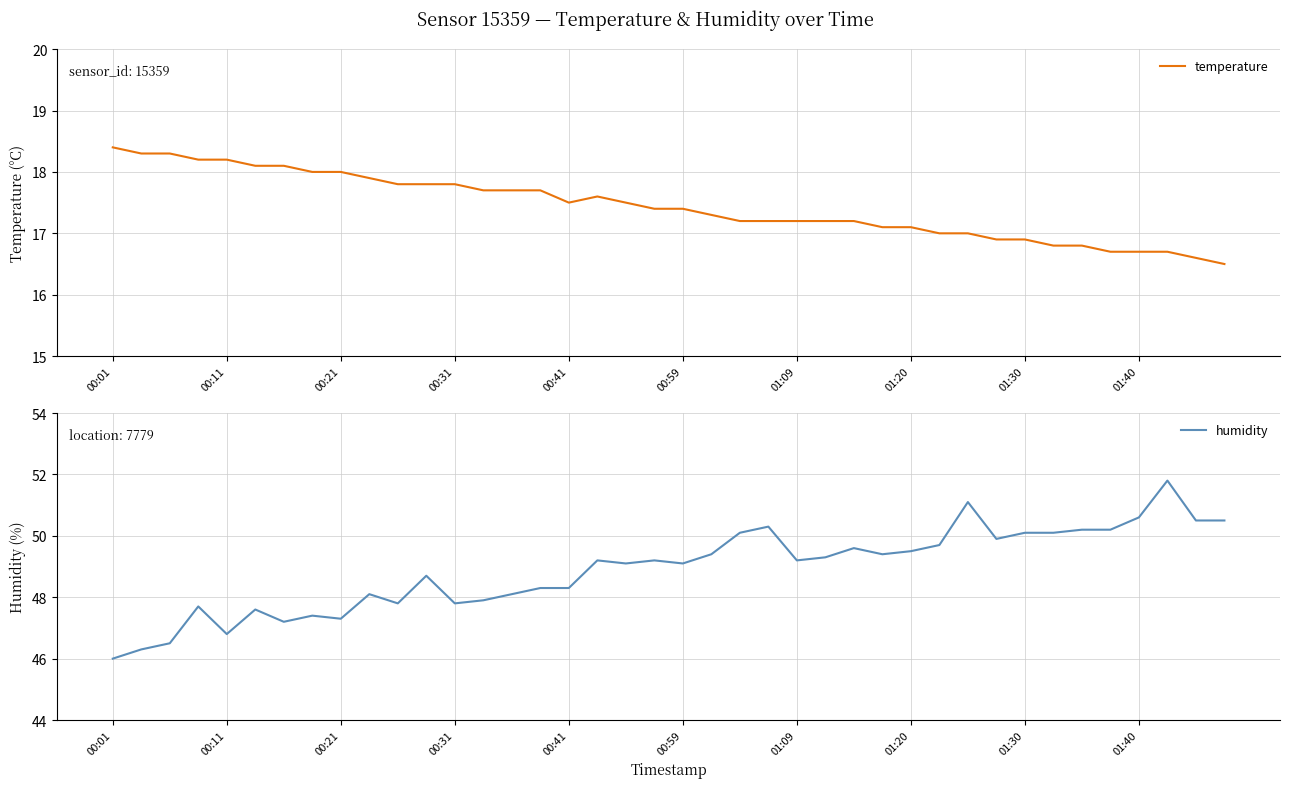

Reading left to right, list all the values displayed in this chart.

temperature: 18.4	18.3	18.3	18.2	18.2	18.1	18.1	18.0	18.0	17.9	17.8	17.8	17.8	17.7	17.7	17.7	17.5	17.6	17.5	17.4	17.4	17.3	17.2	17.2	17.2	17.2	17.2	17.1	17.1	17.0	17.0	16.9	16.9	16.8	16.8	16.7	16.7	16.7	16.6	16.5
humidity: 46.0	46.3	46.5	47.7	46.8	47.6	47.2	47.4	47.3	48.1	47.8	48.7	47.8	47.9	48.1	48.3	48.3	49.2	49.1	49.2	49.1	49.4	50.1	50.3	49.2	49.3	49.6	49.4	49.5	49.7	51.1	49.9	50.1	50.1	50.2	50.2	50.6	51.8	50.5	50.5